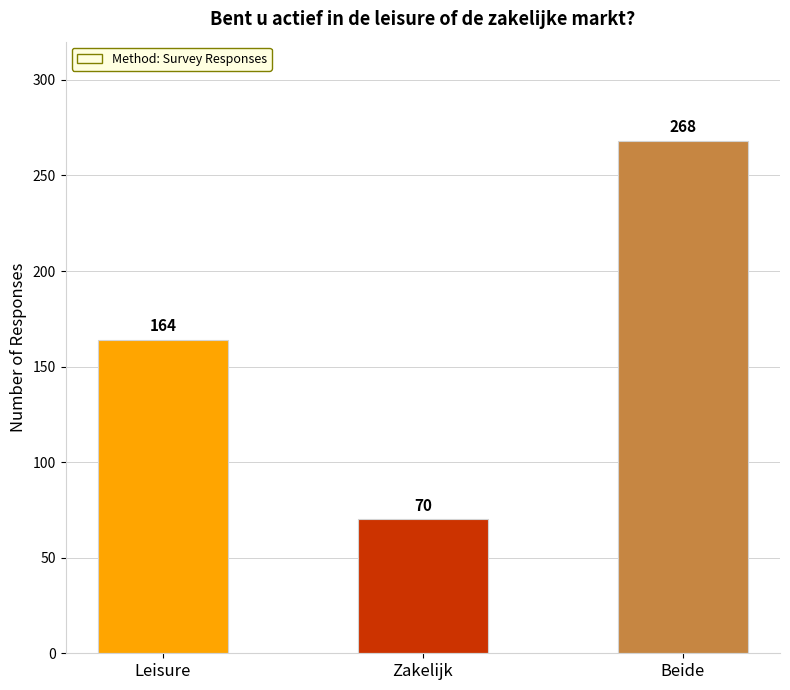

How many series are shown in this chart?

1